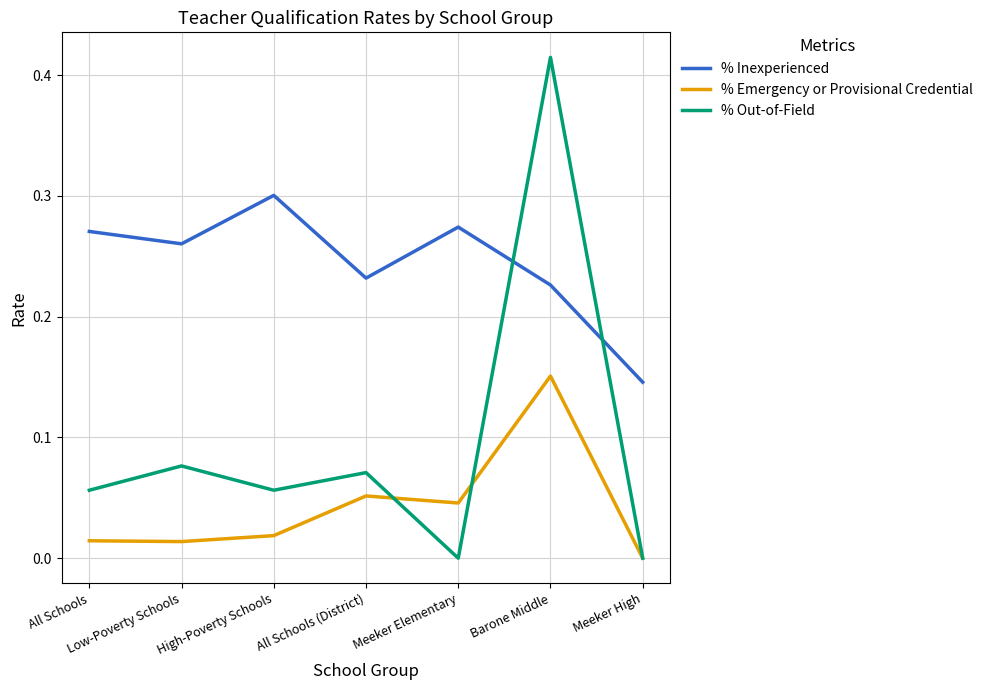

Which series has the largest total across all categories?

% Inexperienced